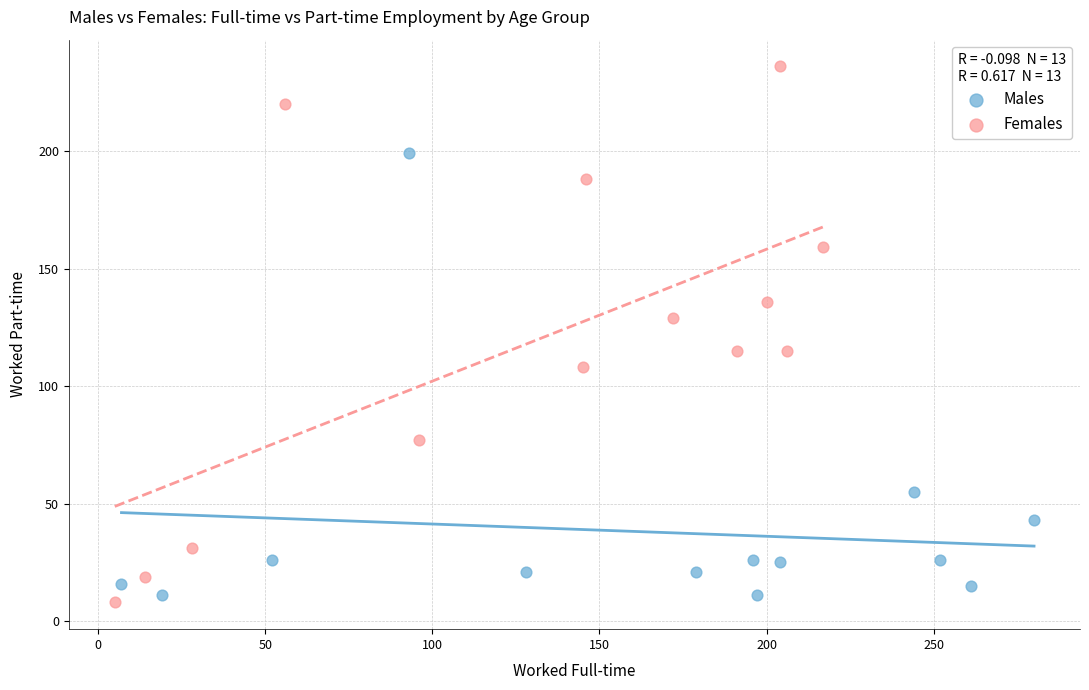

Which series reaches the maximum Y coordinate?

Females